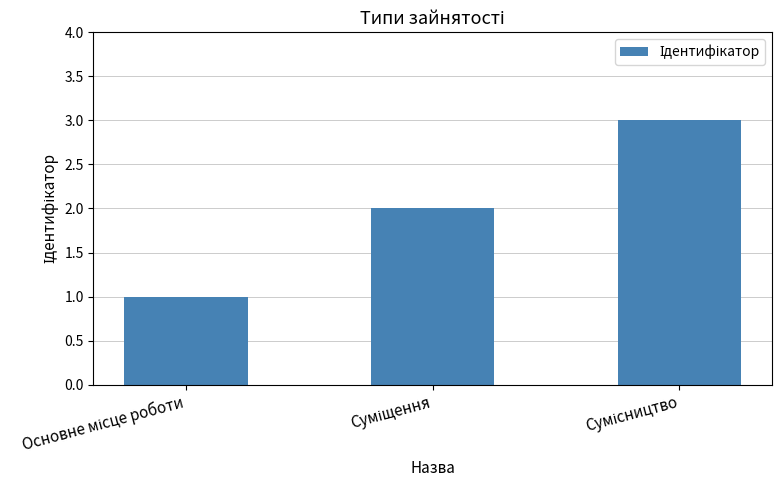

Are the bars horizontal?

No